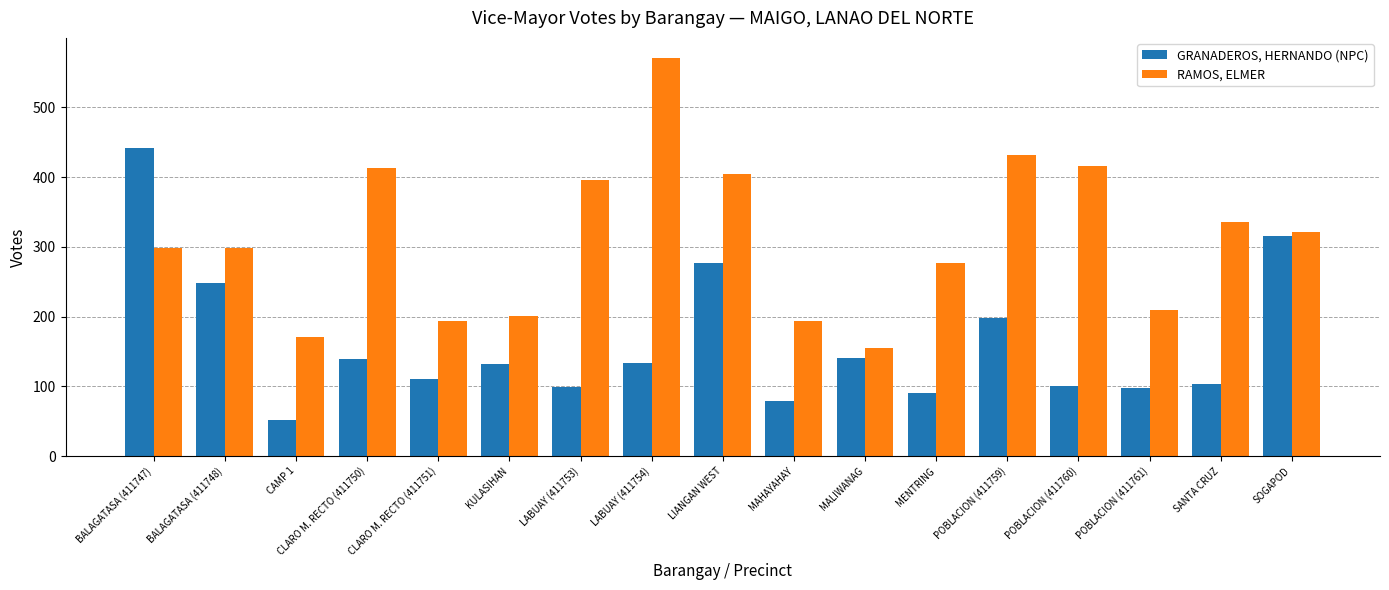

What is the minimum value shown in the chart?

52